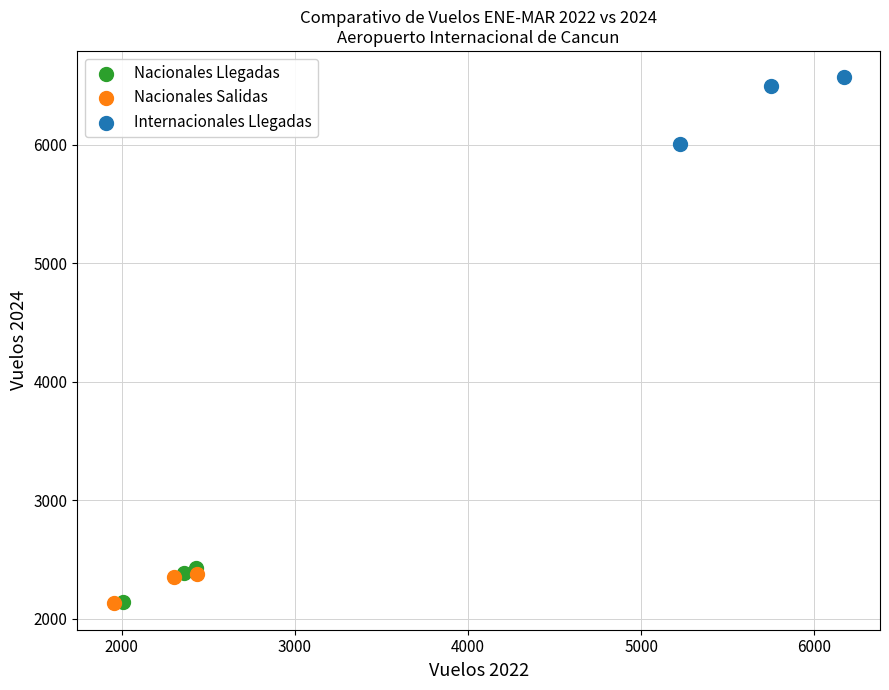

Which series has the widest spread of Y values?

Internacionales Llegadas